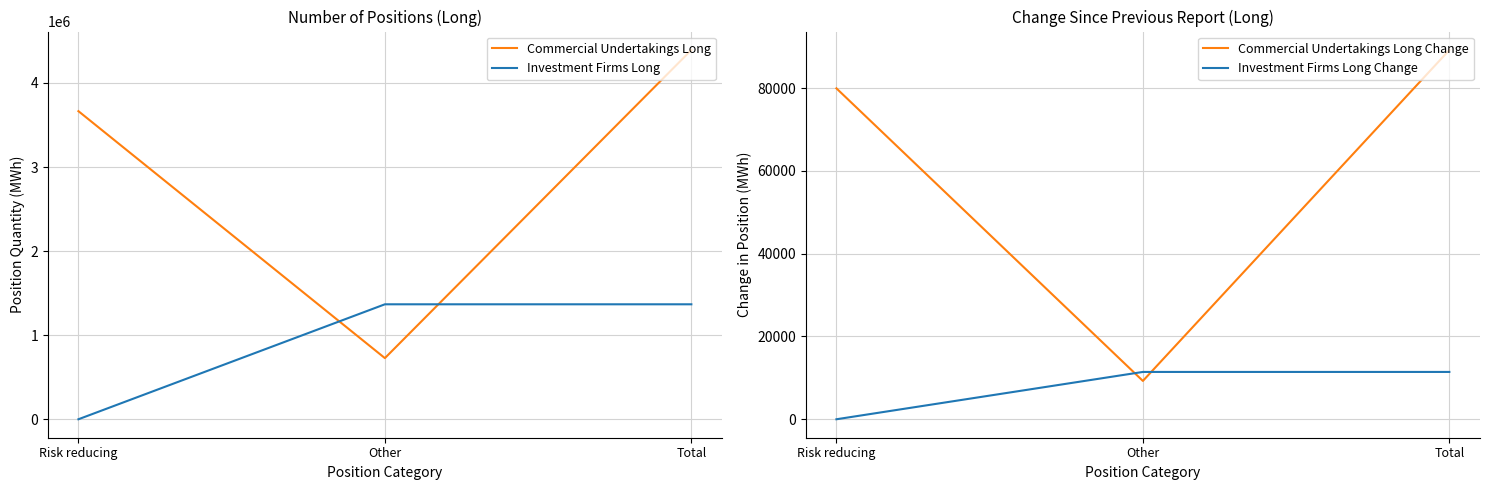

Is the value of Investment Firms Long at Total greater than the value of Investment Firms Long Change at Risk reducing?

Yes